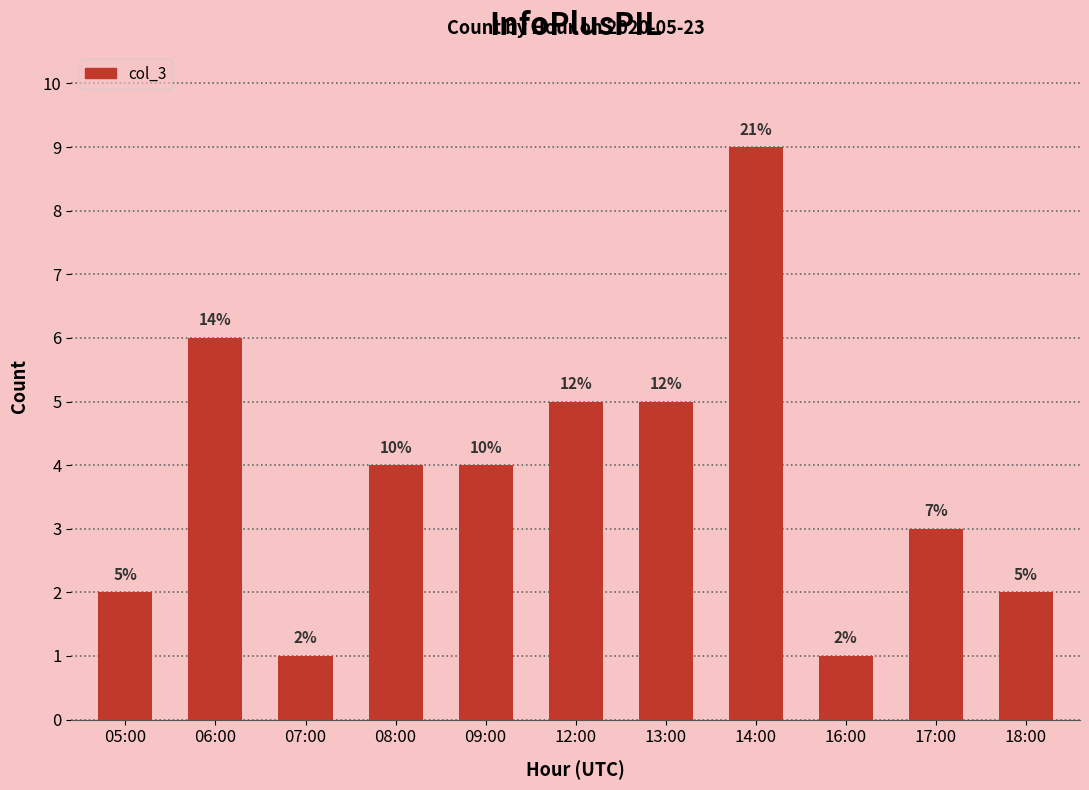

Does the chart contain any negative values?

No